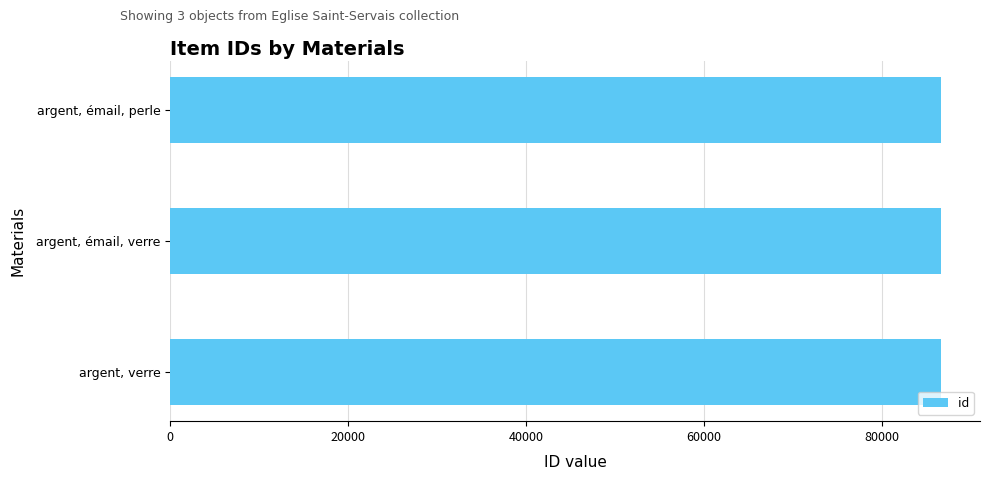

What is the approximate value at argent, verre?

86692